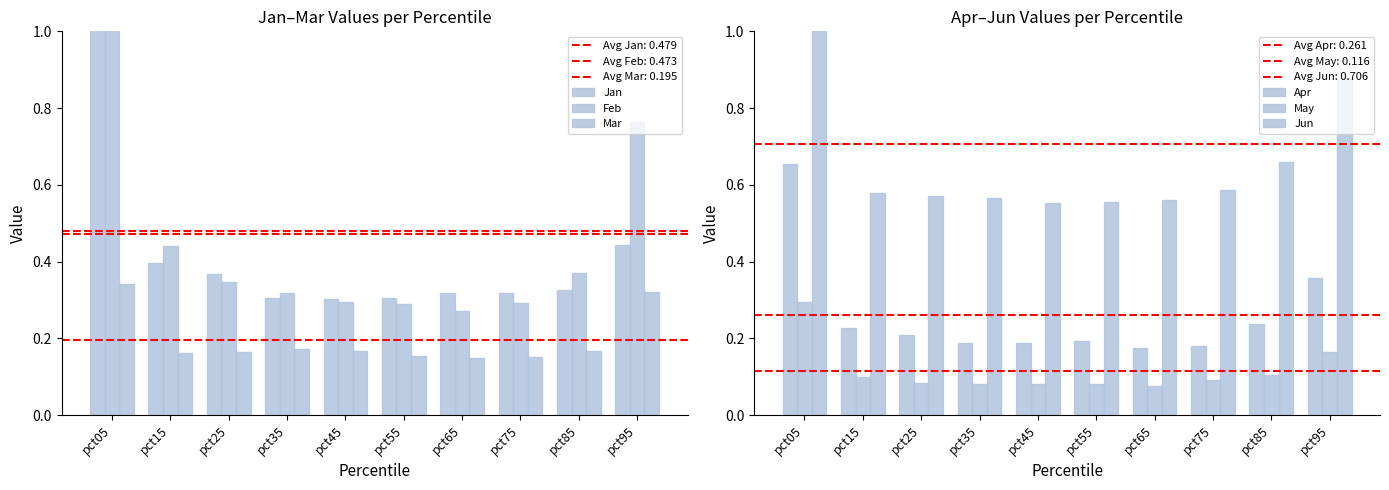

True or false: Apr has a value of 0.2 at pct85.

True